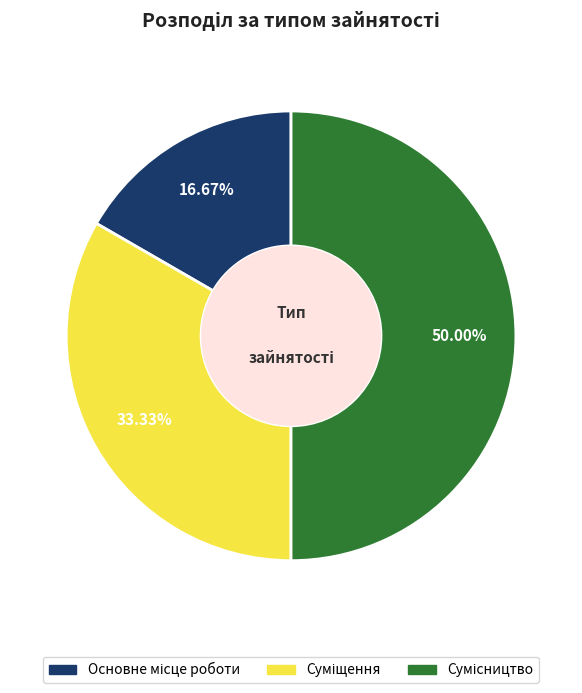

How many segments does this pie chart have?

3